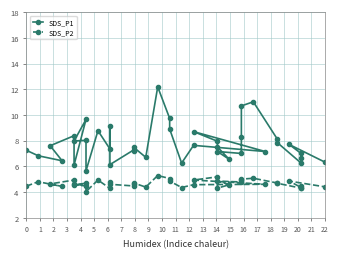

What is the total value across all series at 21?

10.6